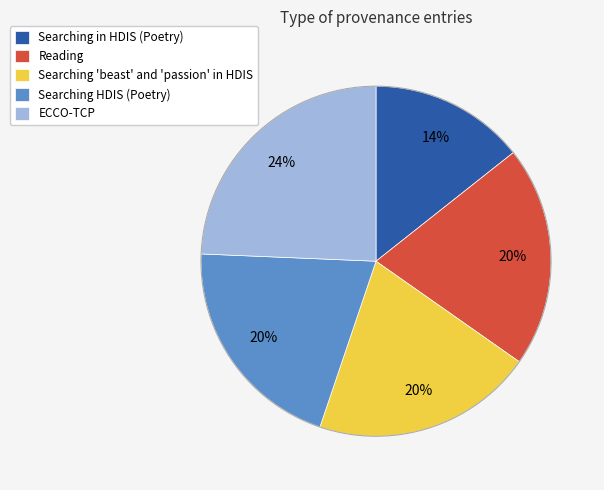

Combined, do Searching in HDIS (Poetry) and Searching 'beast' and 'passion' in HDIS account for over 50%?

No